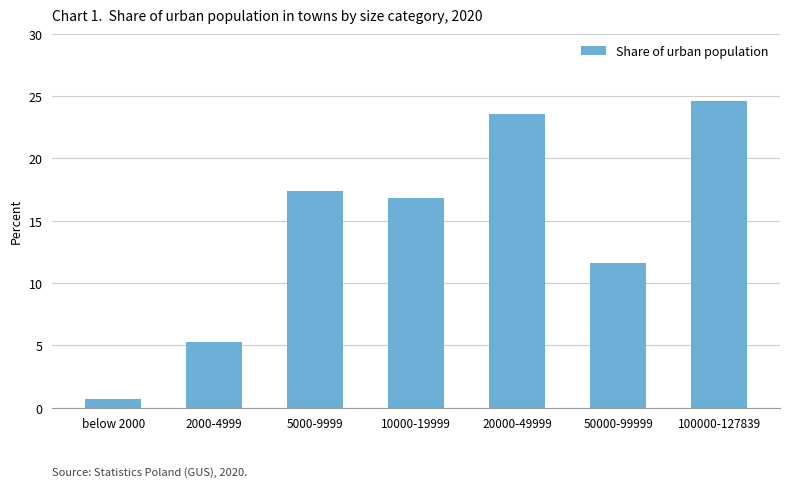

How many values are below 16?

3